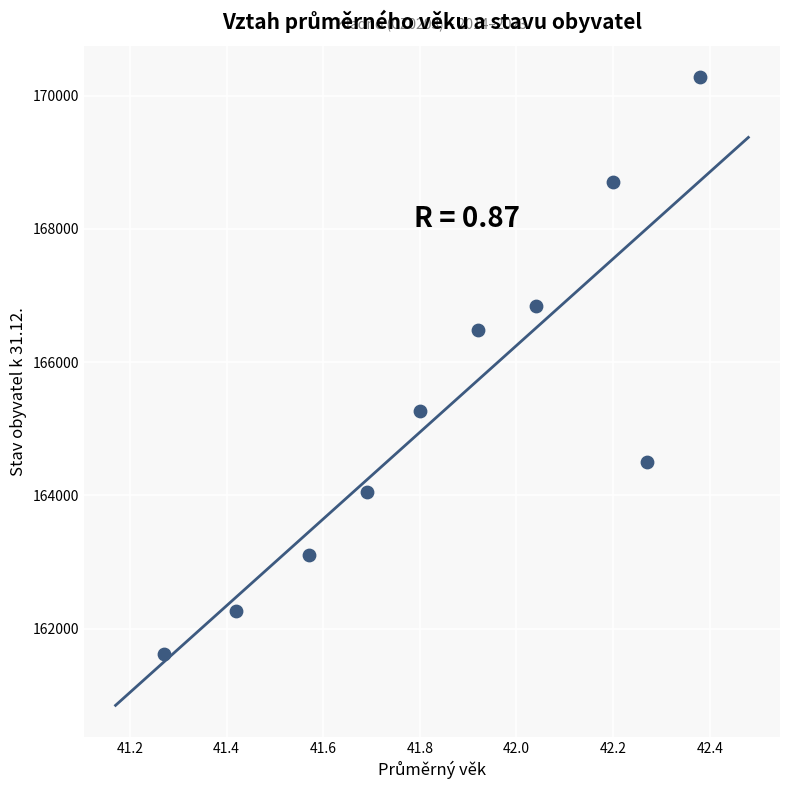

What Y value in the scatter plot is closest to 165946?

166483